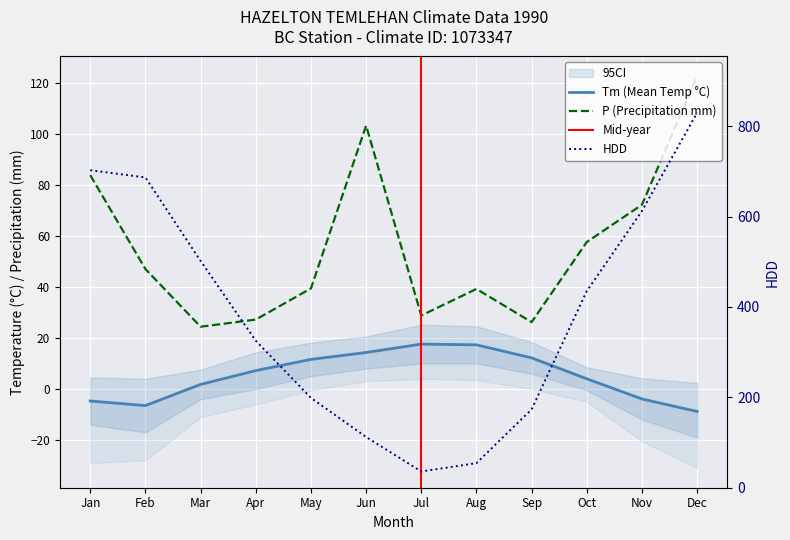

True or false: P has more than 0 interior local peaks.

True